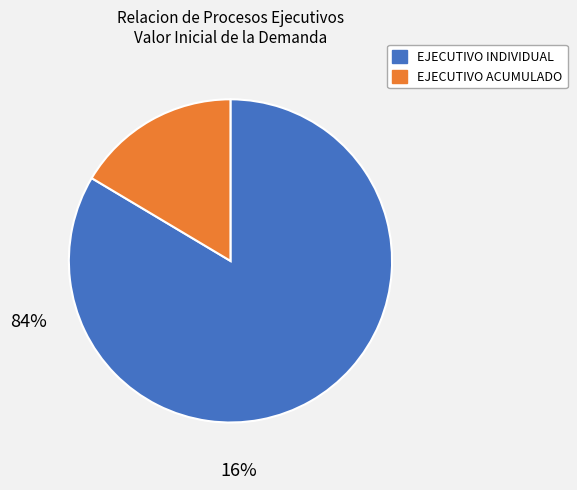

Does any single category account for the majority?

Yes